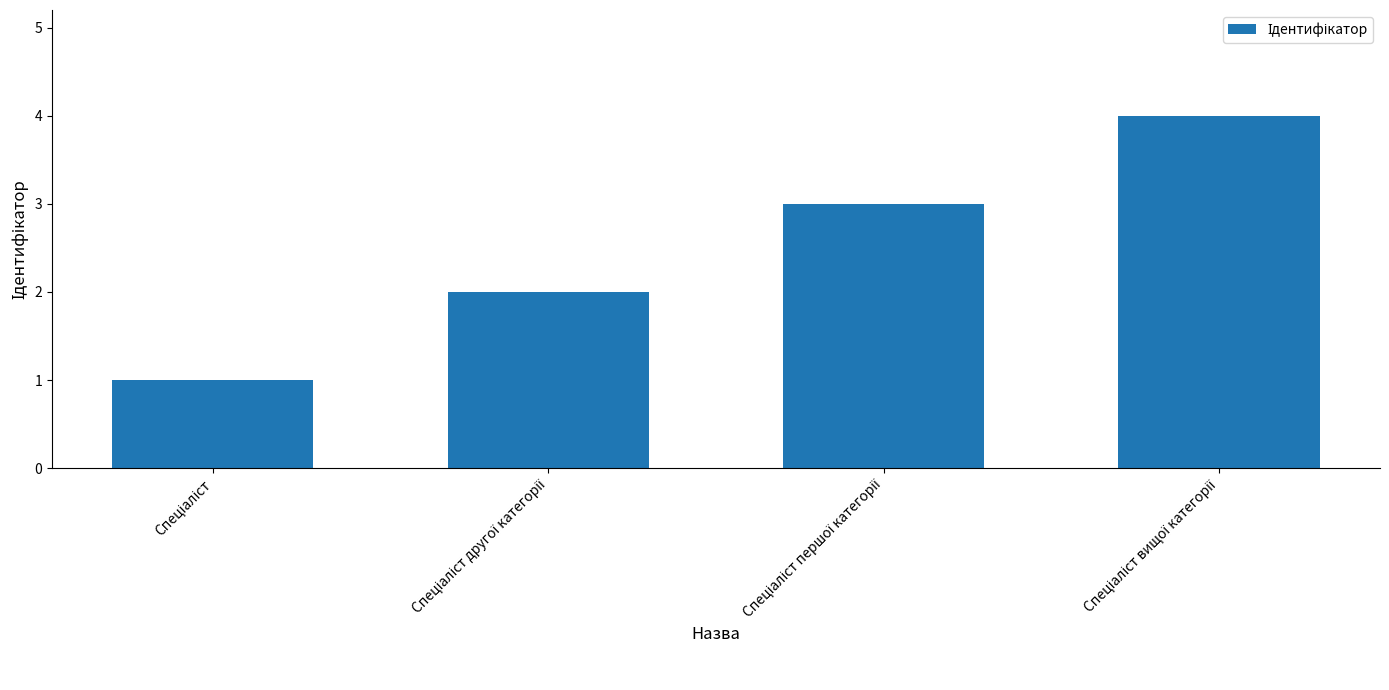

What is the greatest value displayed?

4